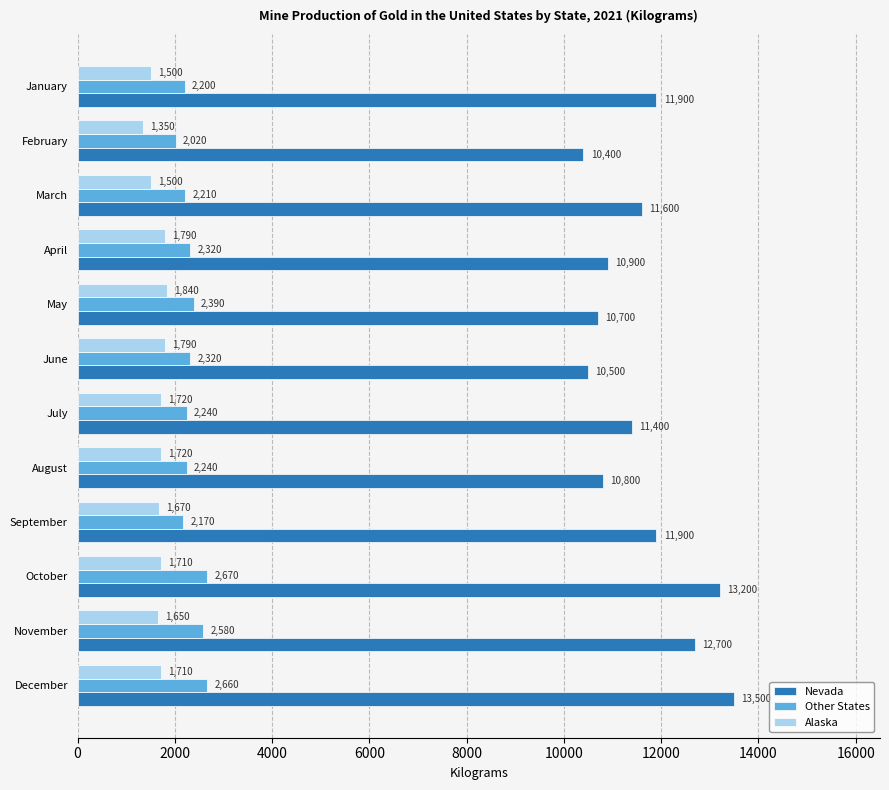

What is the total value across all series at April?

15010